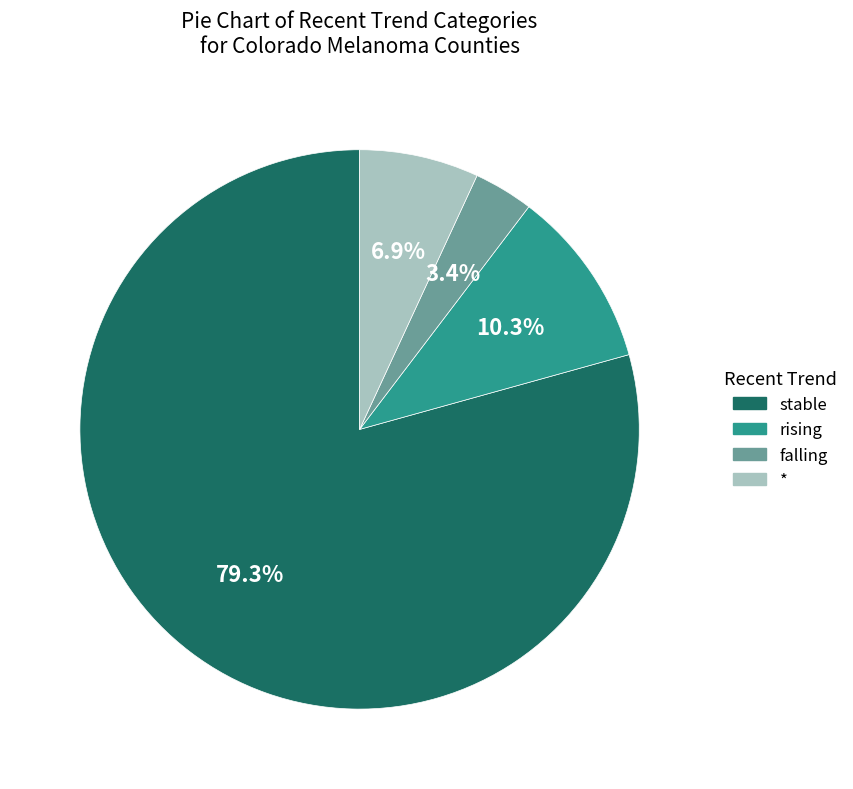

Does any single category account for the majority?

Yes